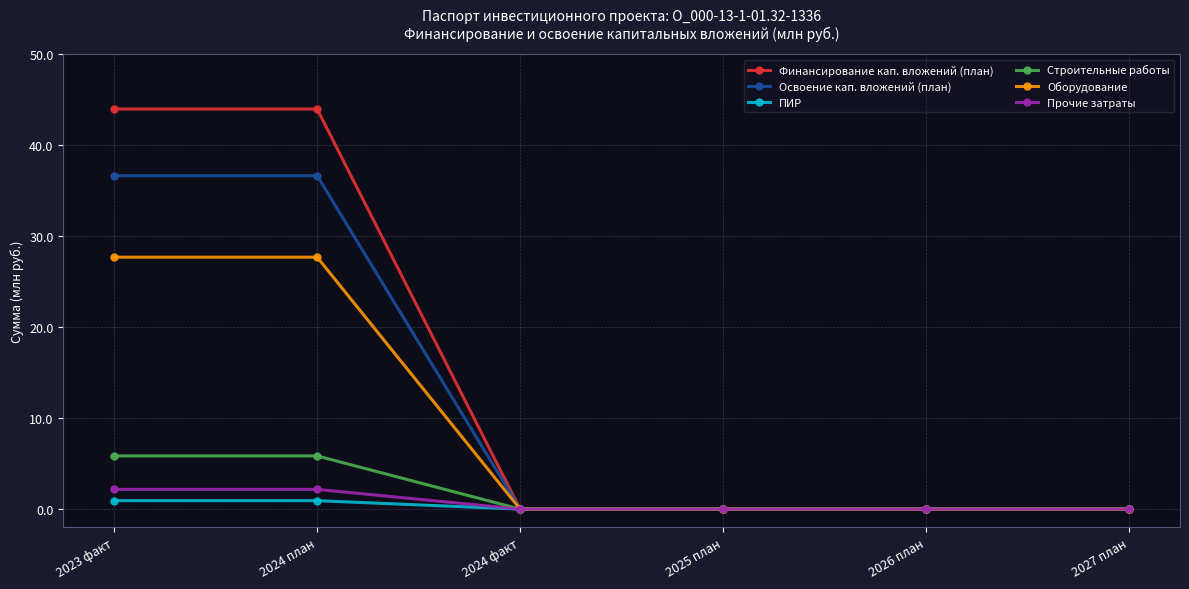

Count the number of categories in the chart.

6